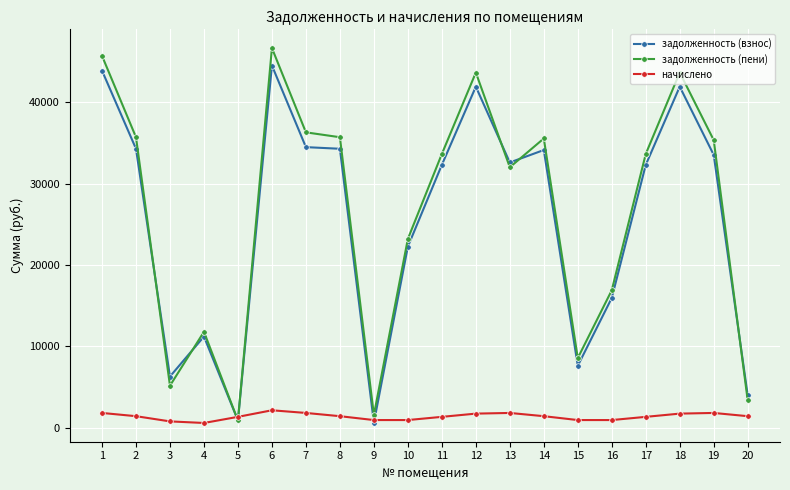

True or false: начислено has more than 2 interior local peaks.

True